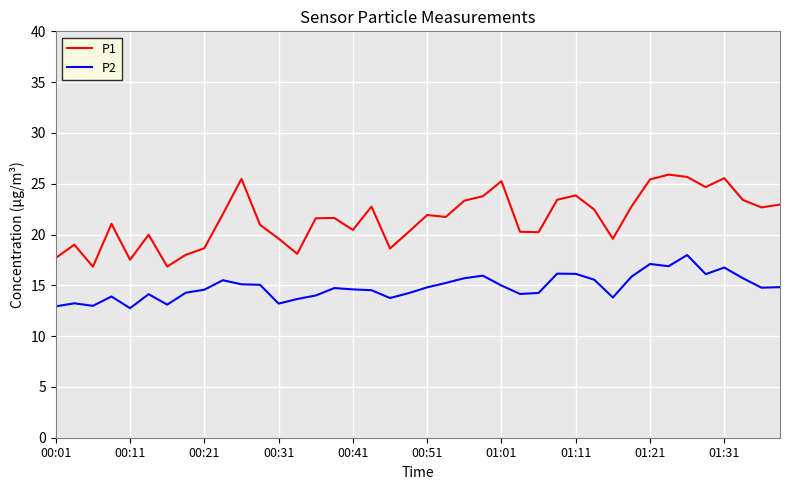

Which series has the largest total across all categories?

P1